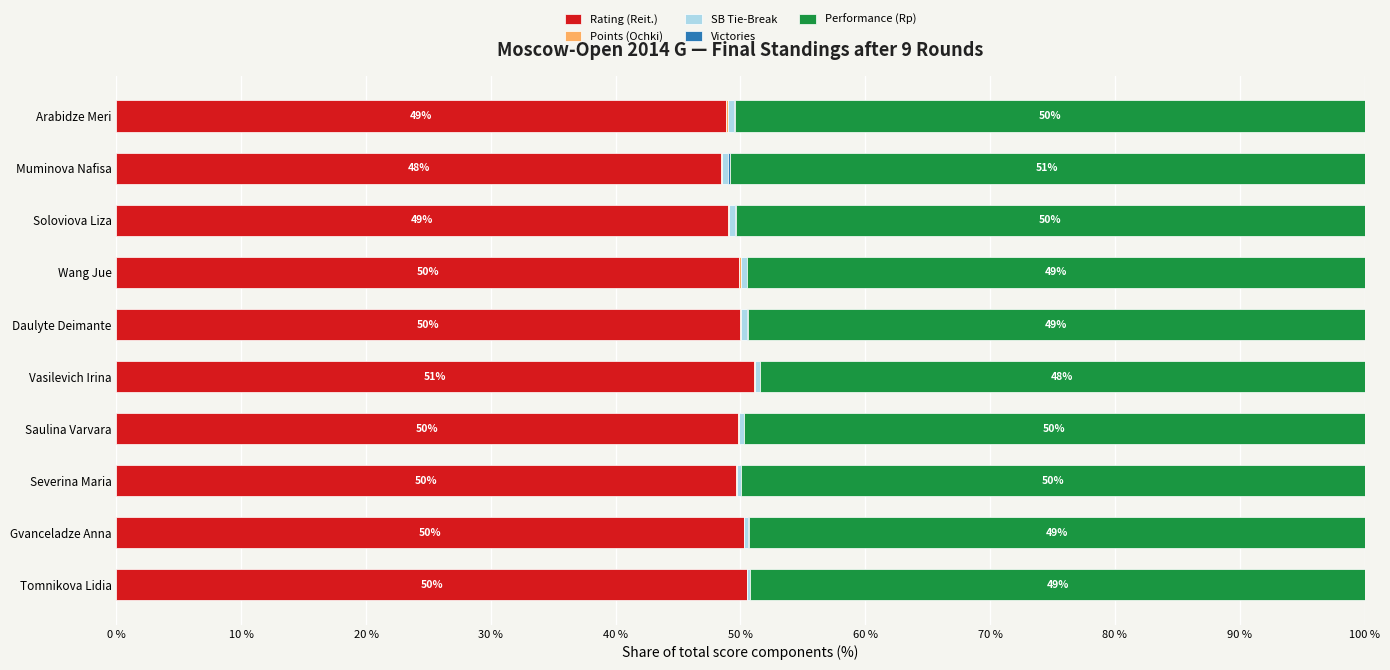

What is the maximum value for Rating (Reit.)?

51.0